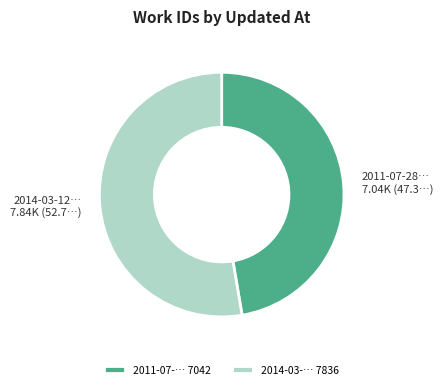

Count the number of slices in the pie.

2